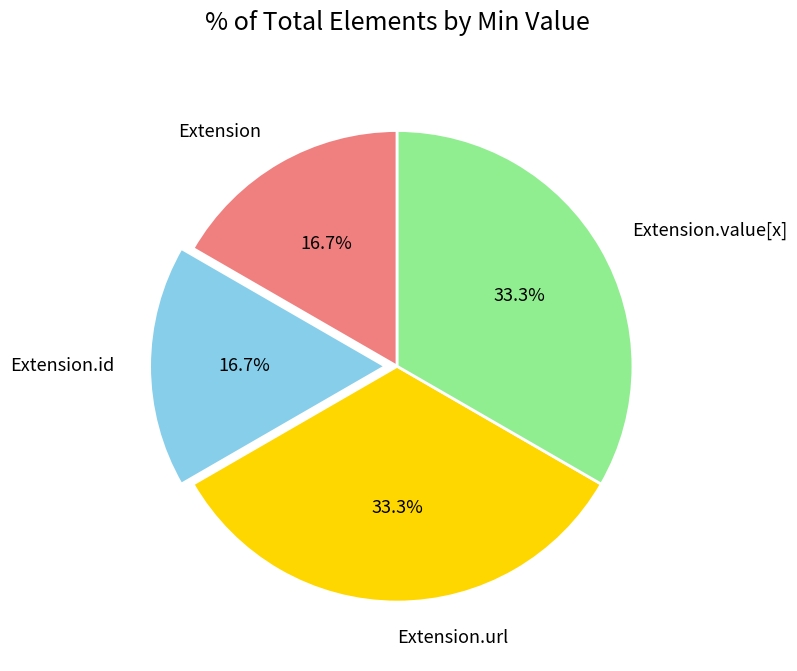

Between Extension.url and Extension, which is larger?

Extension.url